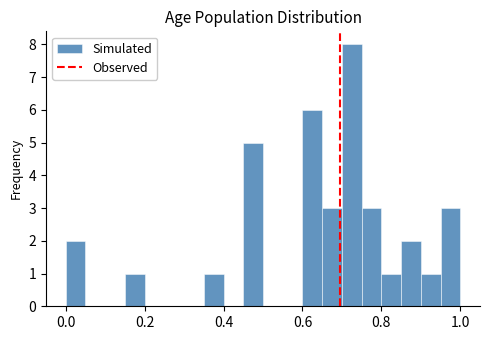

Read against the x-axis, roughly where is the centre of the tallest bar?

0.72